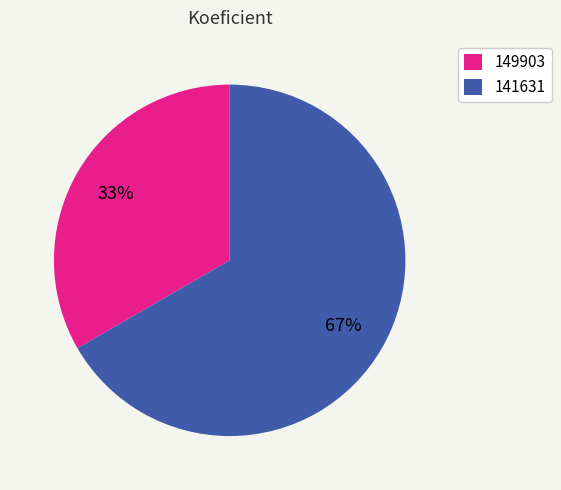

What is the ratio of the value at 149903 to the value at 141631?

0.5